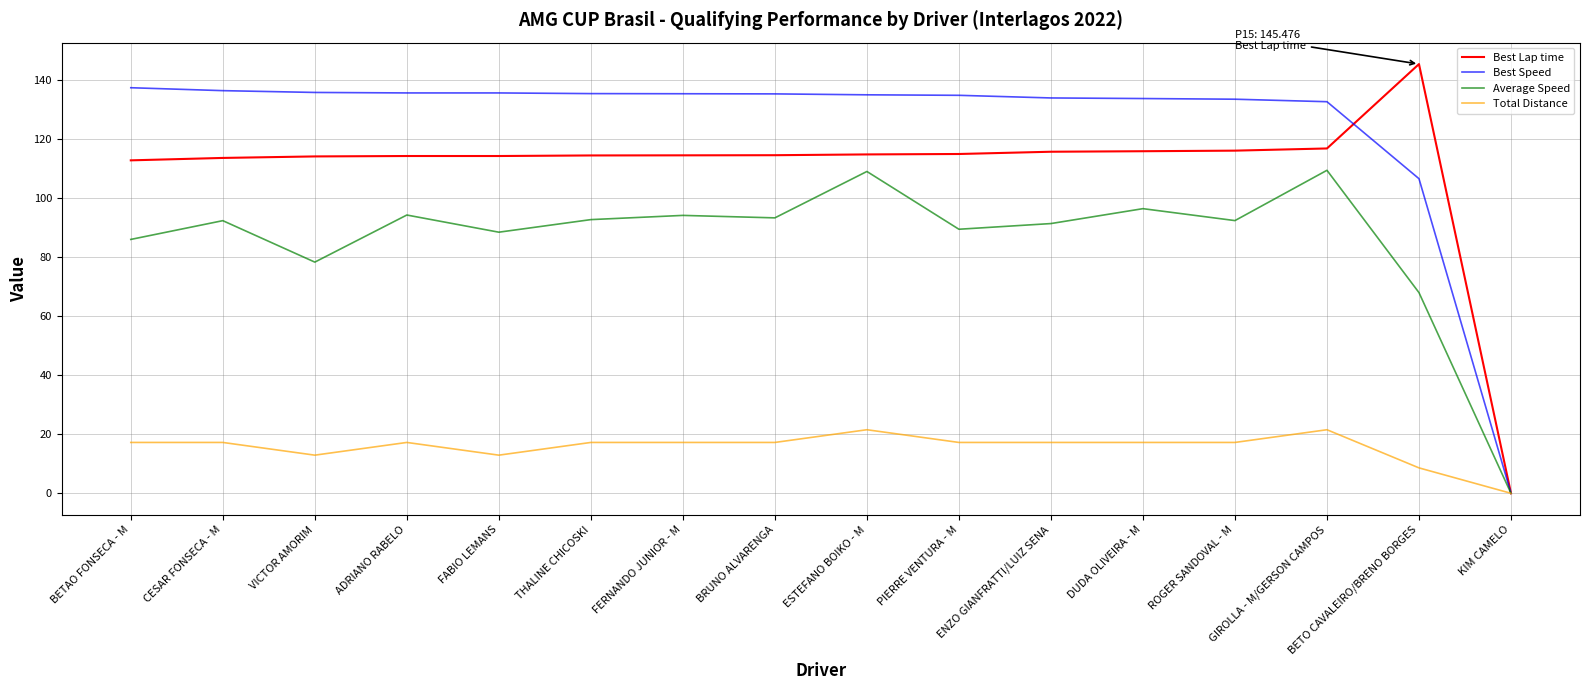

What is the spread (max minus min) of values at ENZO GIANFRATTI/LUIZ SENA?

116.8